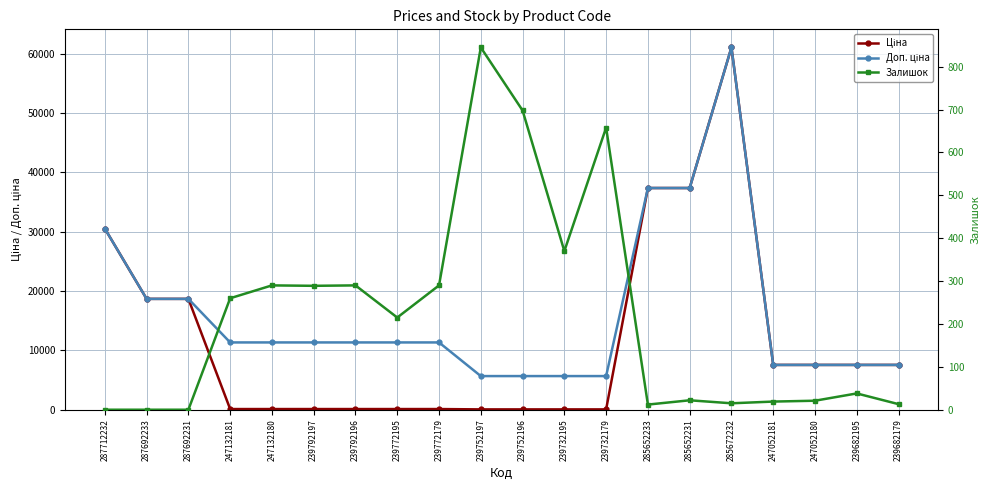

What is the greatest value displayed?

61024.7